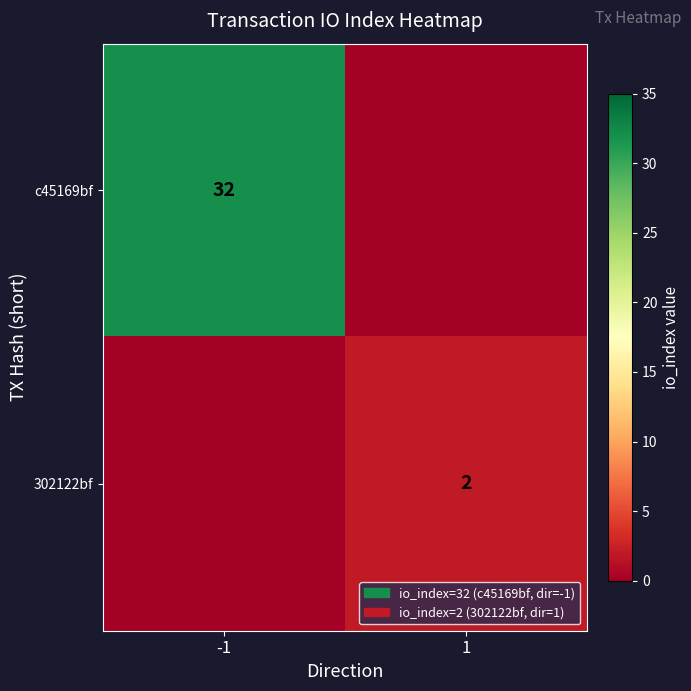

Is it true that c45169bf equals 32 at -1?

True